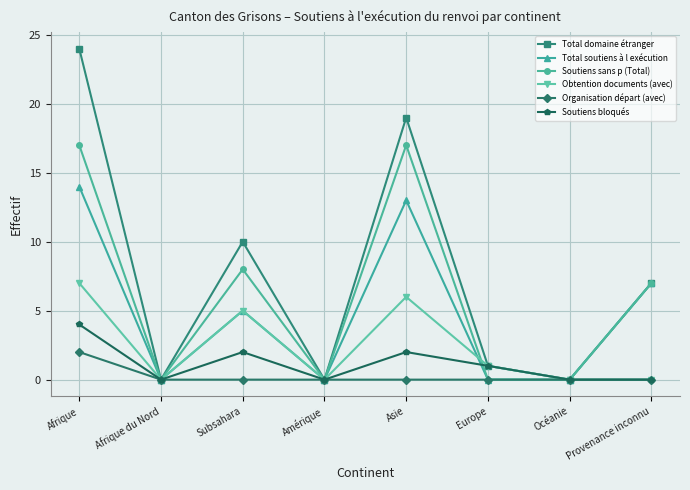

True or false: Soutiens bloqués has a value of 1 at Afrique.

False